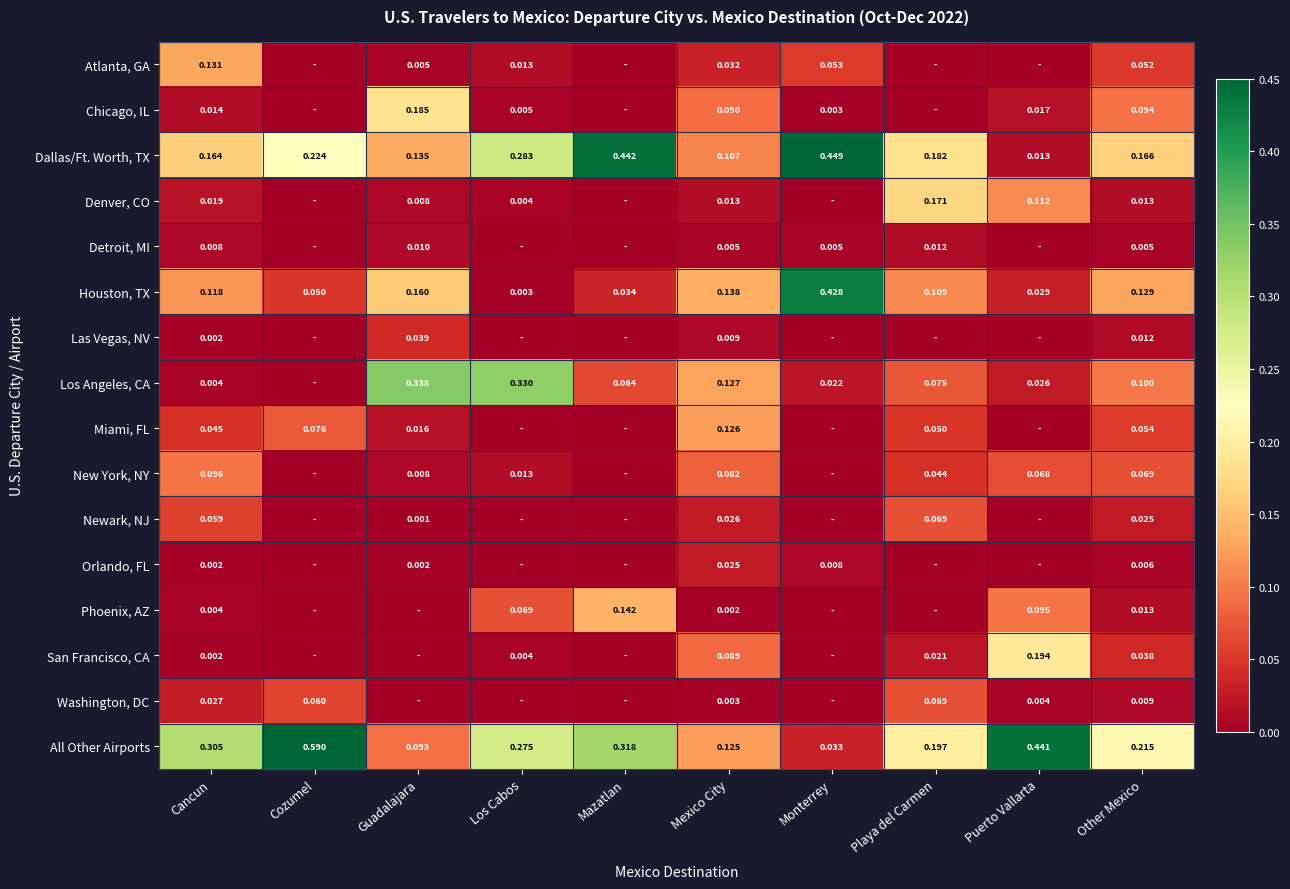

What is the sum of all Las Vegas, NV values?

0.1